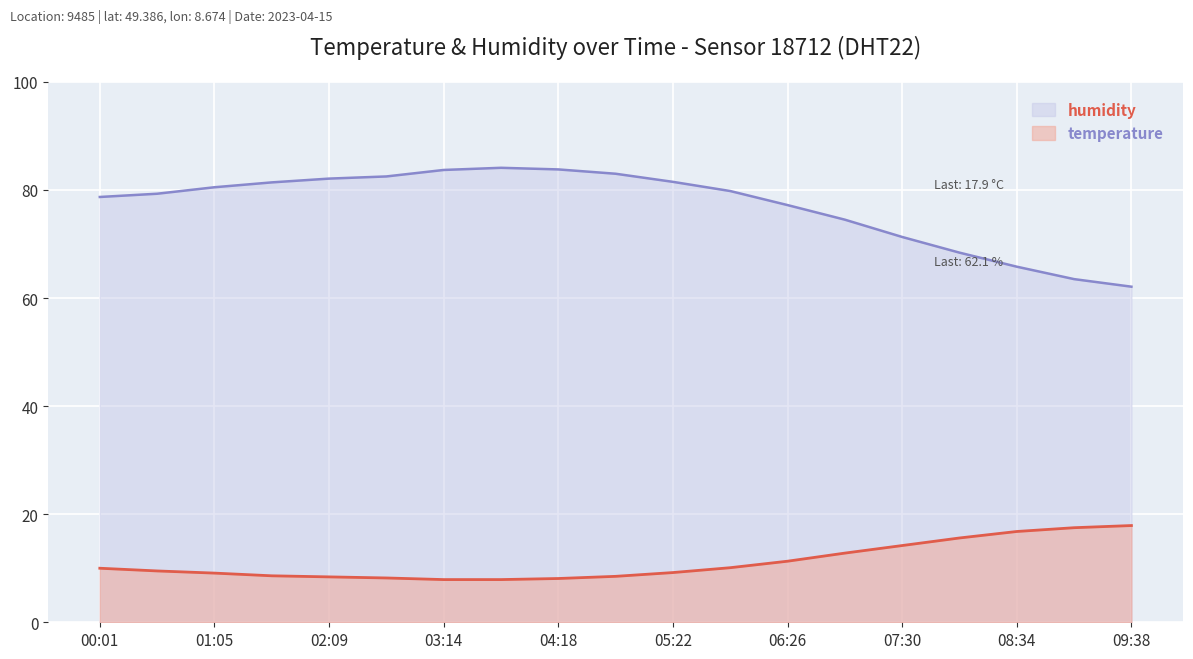

What value does the temperature series have at 04:50?

8.5